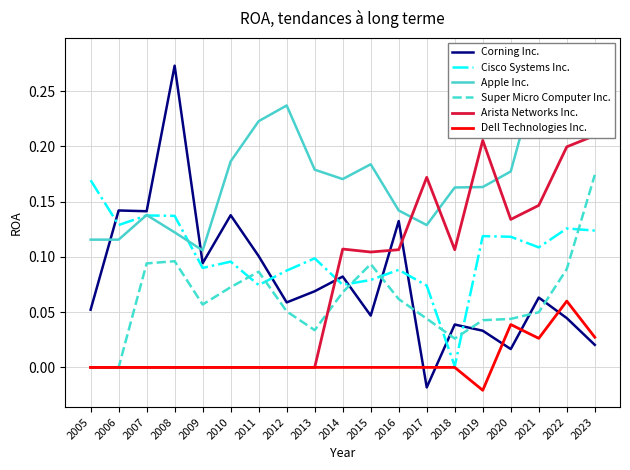

At which category does Super Micro Computer Inc. reach its first local valley?

2009